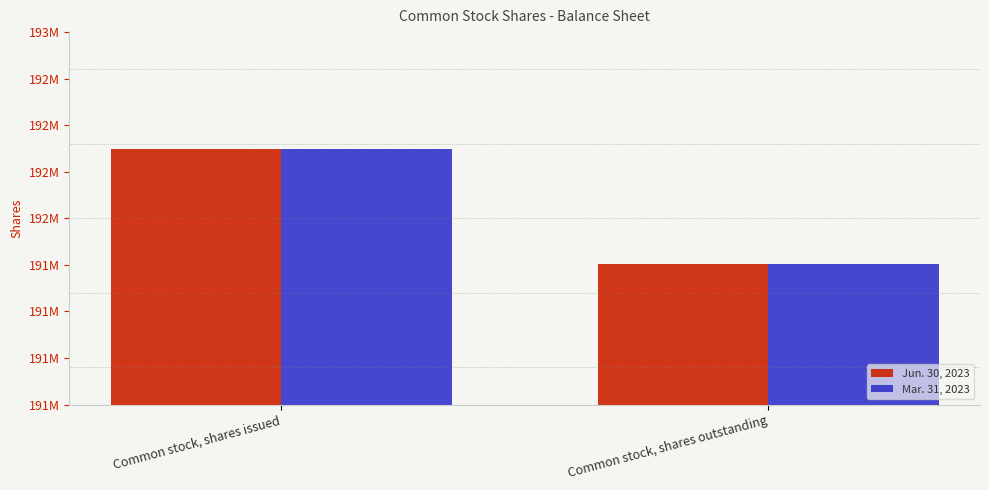

What is the difference between the maximum and minimum values in the Mar. 31, 2023 series?

617492